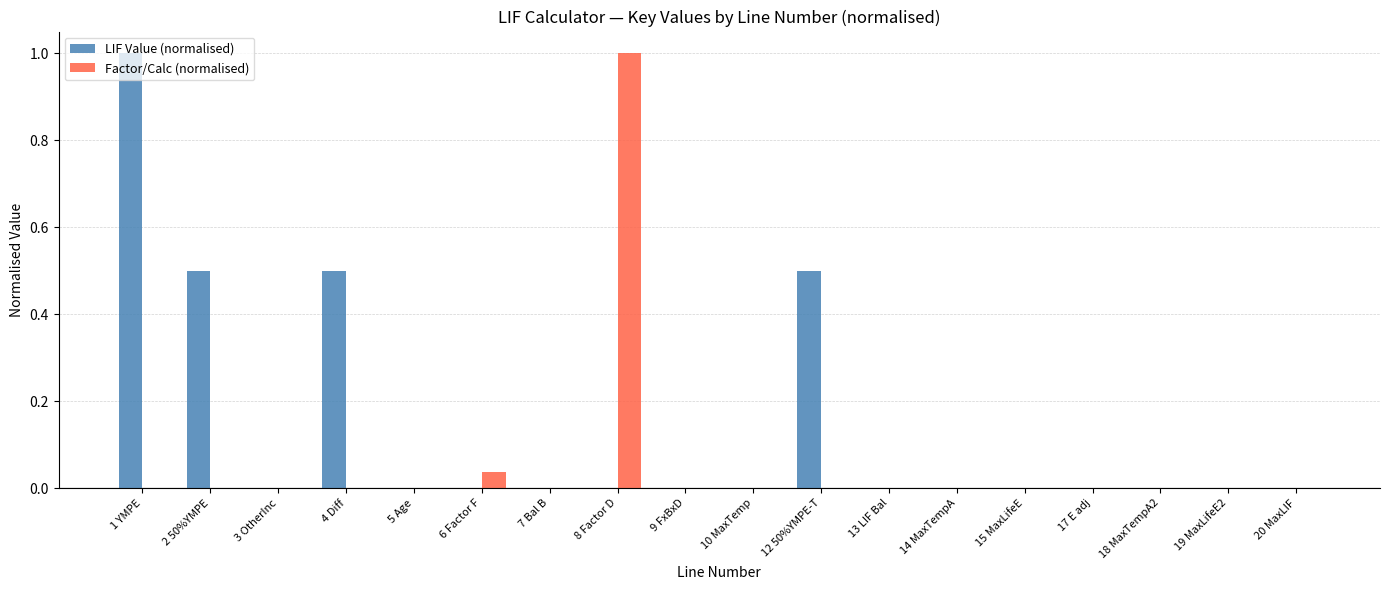

What is the maximum value shown in the chart?

1.0